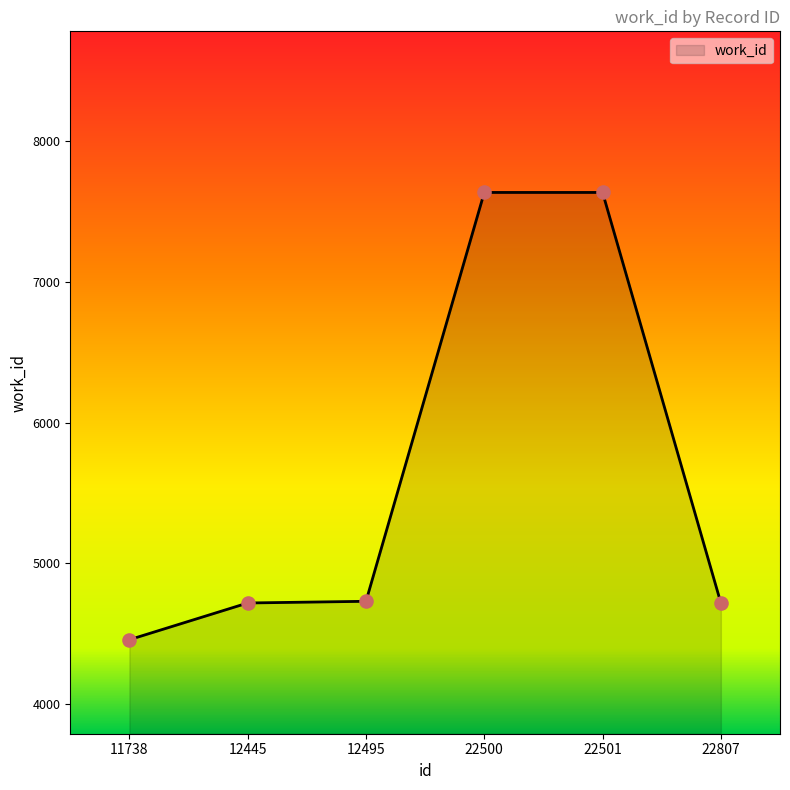

What is the change in value from 22501 to 22807?

-2919